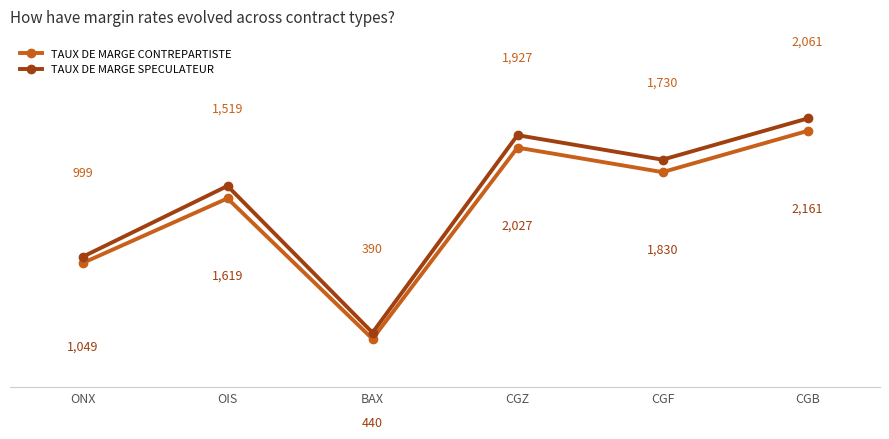

What is the average value of the TAUX DE MARGE CONTREPARTISTE series?

1438